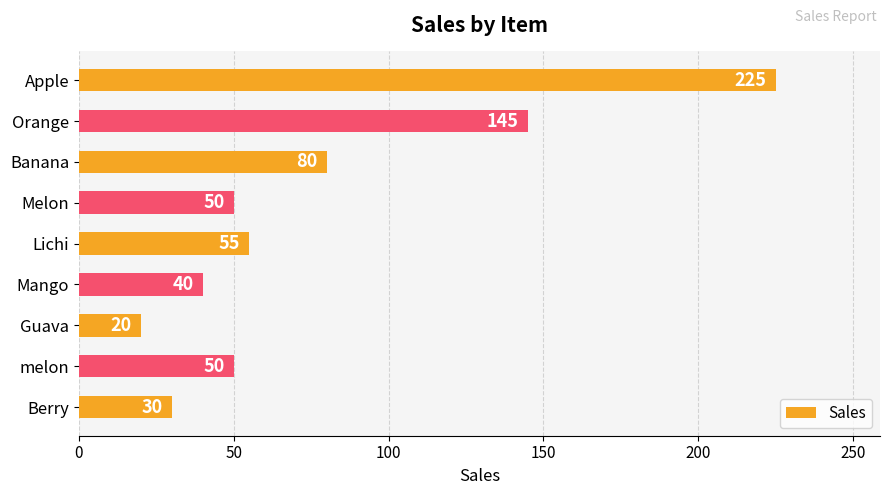

What is the change in value from Mango to Berry?

-10